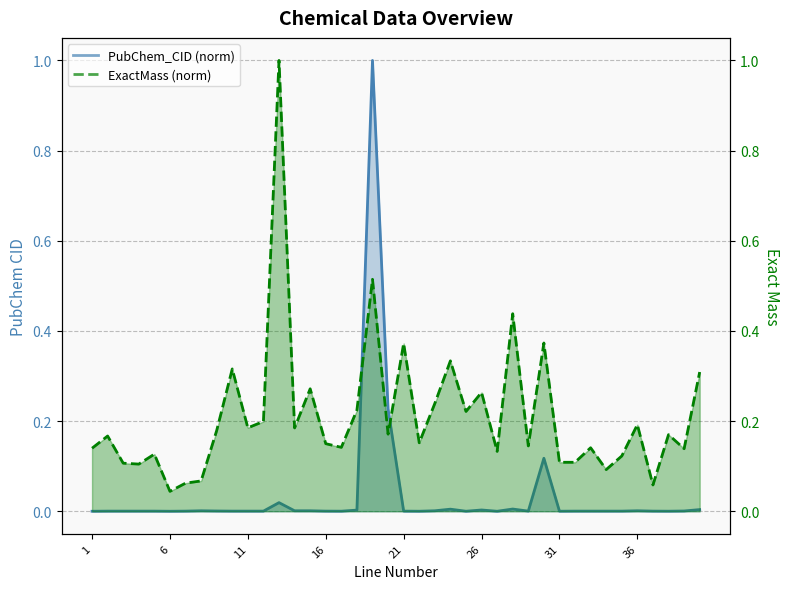

The value of PubChem_CID at 7 is 0.0. True or false?

True